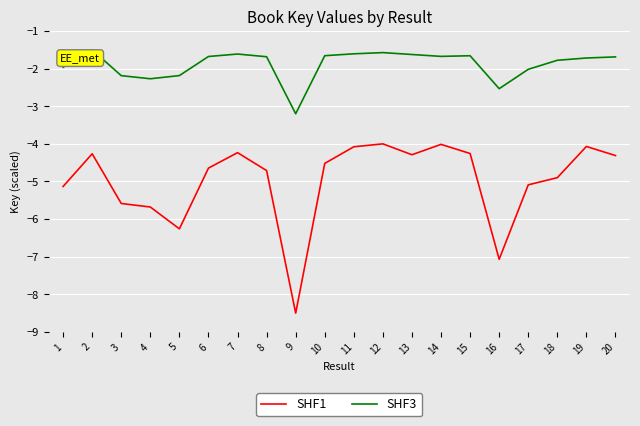

Which series has the widest spread of values?

SHF1